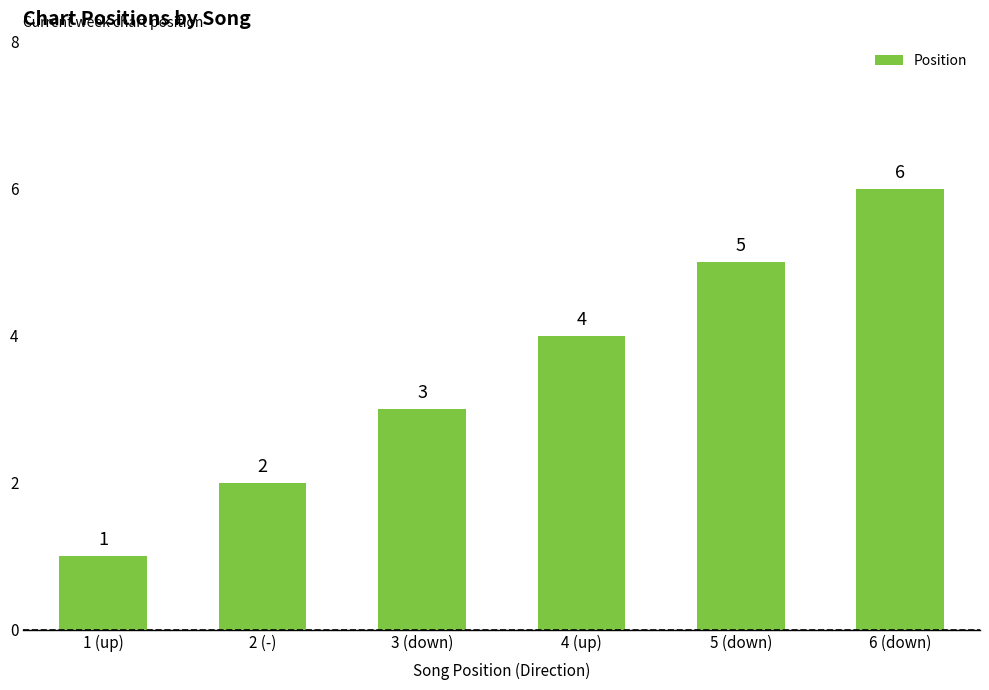

What is the difference between the maximum and minimum values?

5